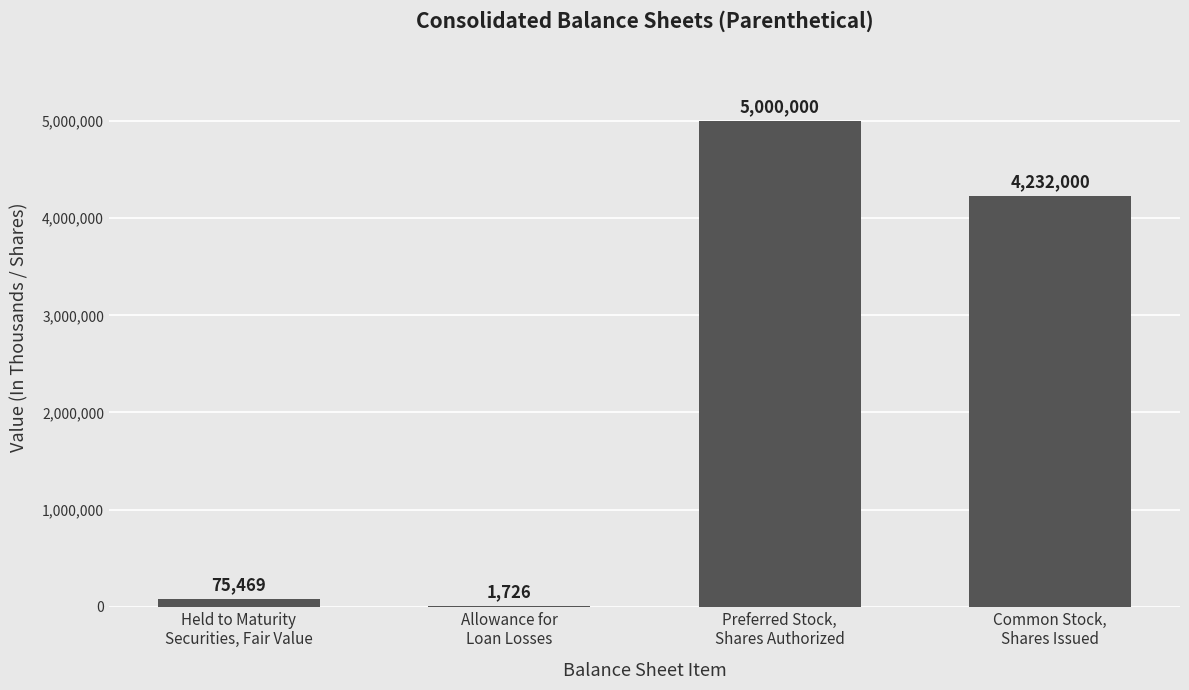

The chart shows a value of 5000000 at Preferred Stock,
Shares Authorized. True or false?

True